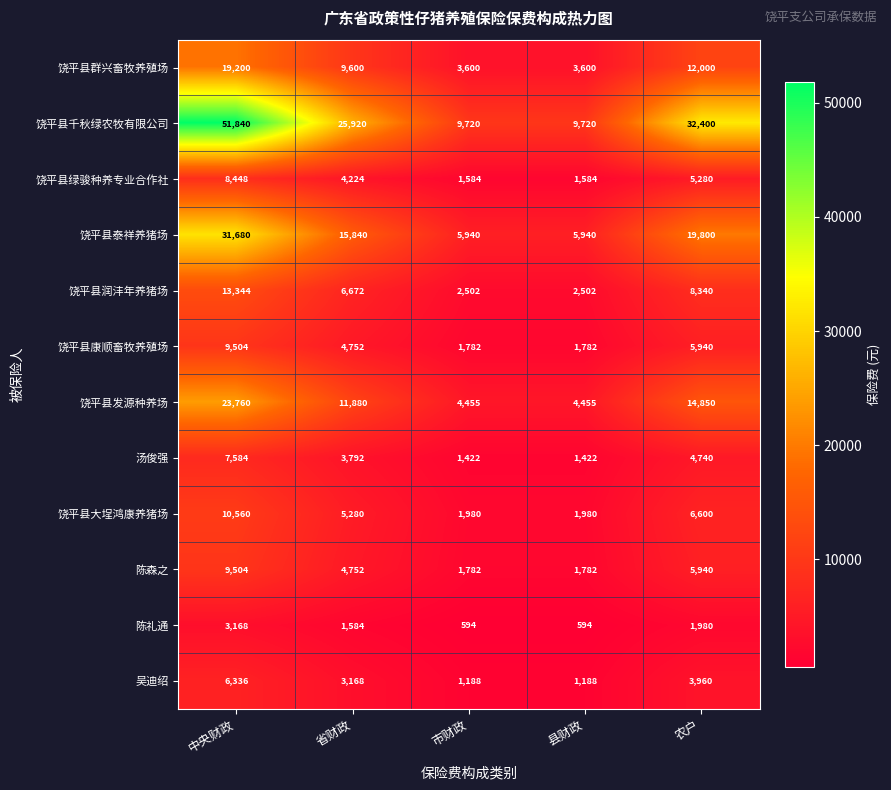

Count the number of data series in this chart.

12